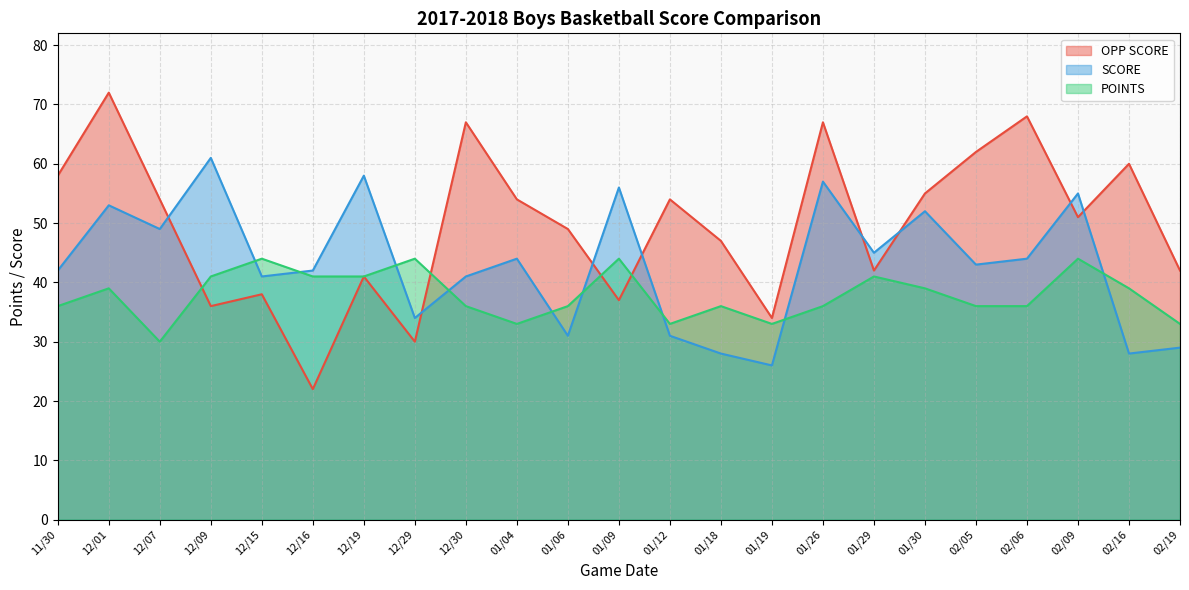

Does the chart have visible grid lines?

Yes